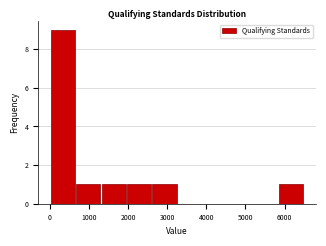

Reading left to right, transcribe this chart: for each bar, give the range it covers on the x-axis and its height. Neither the bar edges nor the heights are printed on the chart, so give them approximately, as read against the axes.

0 to 700: 9
700 to 1300: 1
1300 to 2000: 1
2000 to 2600: 1
2600 to 3300: 1
3300 to 3900: 0
3900 to 4600: 0
4600 to 5200: 0
5200 to 5900: 0
5900 to 6500: 1